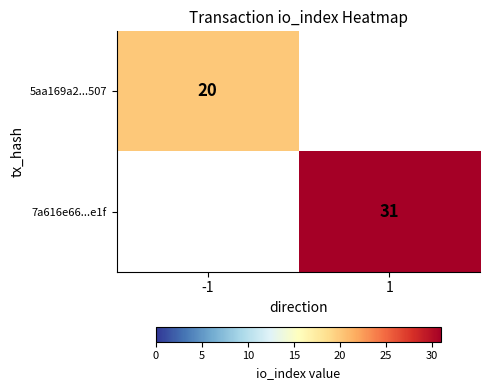

Is it true that 5aa169a2...507 equals 20 at -1?

True